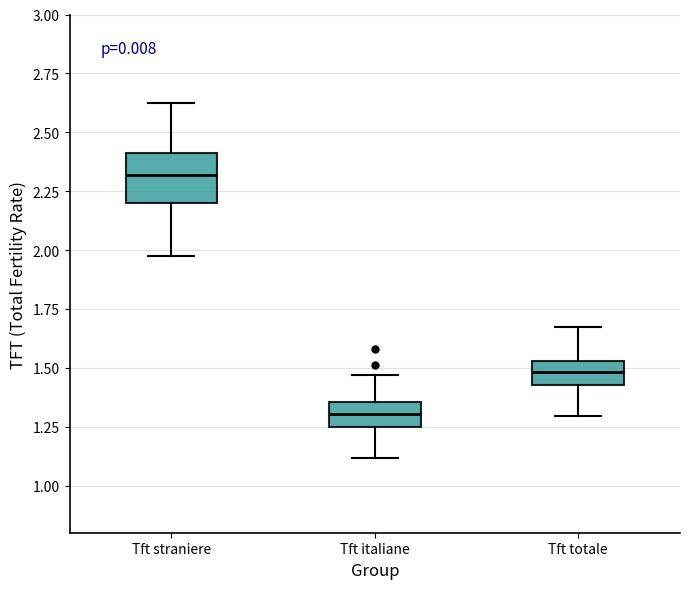

Which box is the tallest, from its lower edge to its upper edge?

Tft straniere